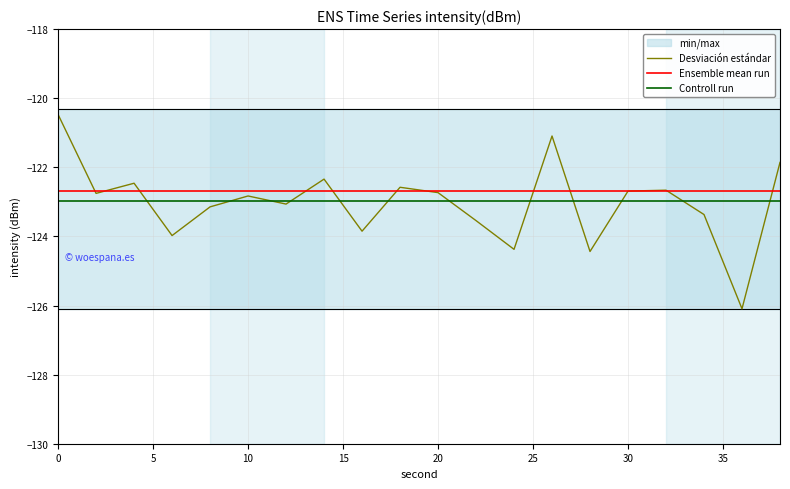

What is the average value of the Controll run series?

-123.0